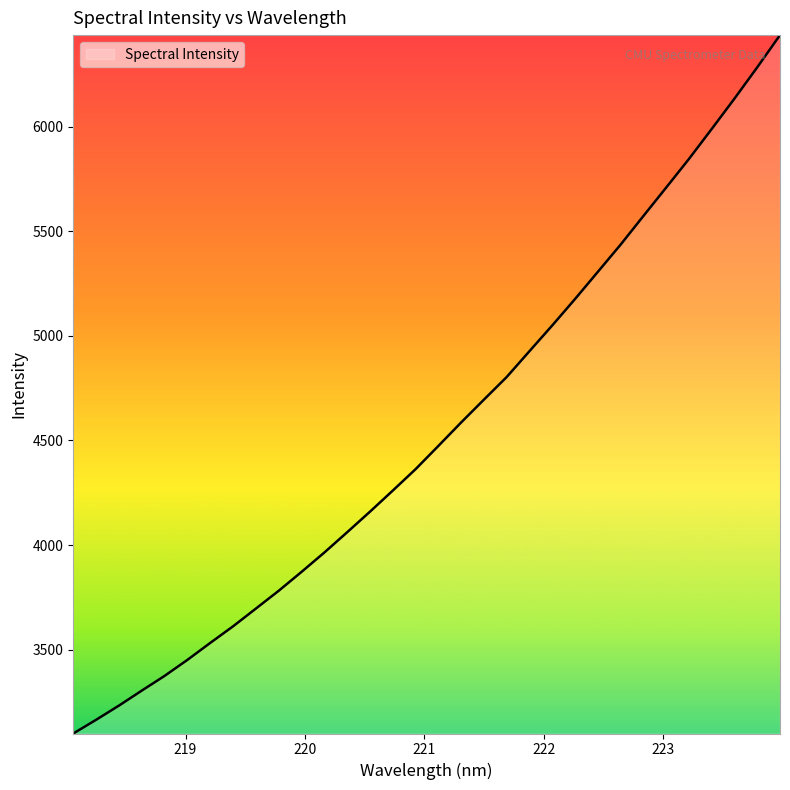

What is the minimum value shown in the chart?

3099.2